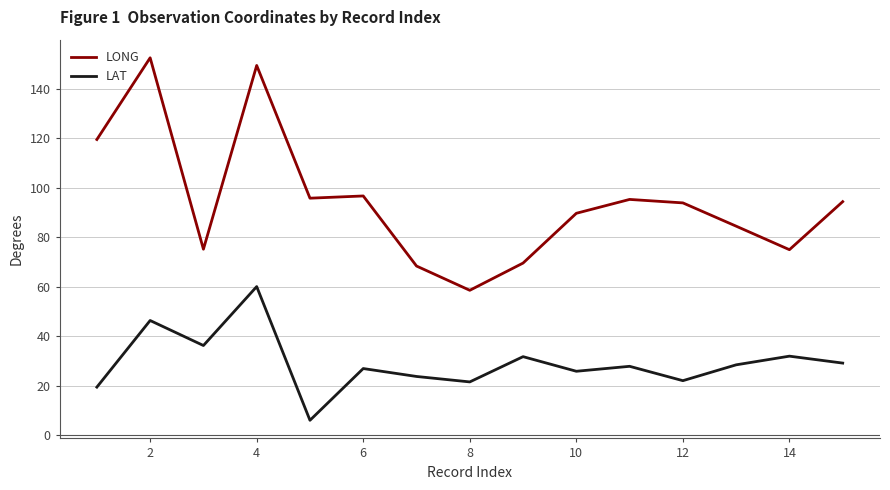

True or false: LAT and LONG intersect in this chart.

False